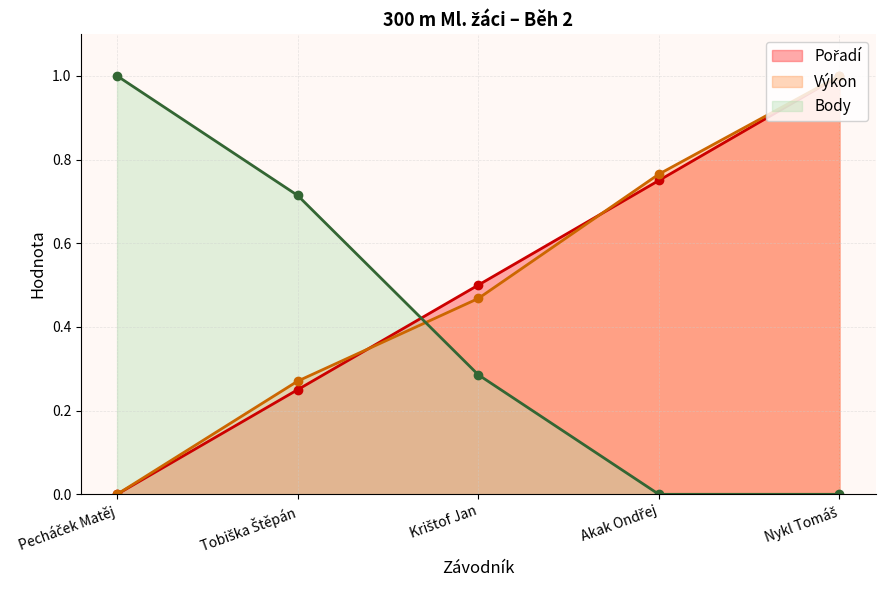

The value of Výkon at Krištof Jan is 0.5. True or false?

True